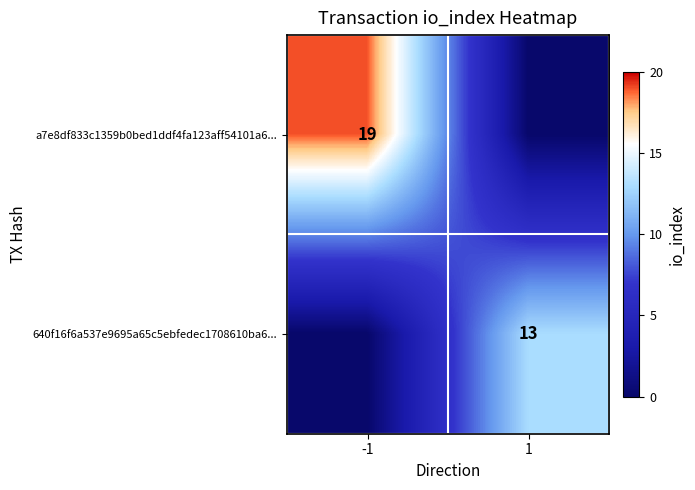

Is it true that a7e8df833c1359b0bed1ddf4fa123aff54101a6... equals 8 at -1?

False